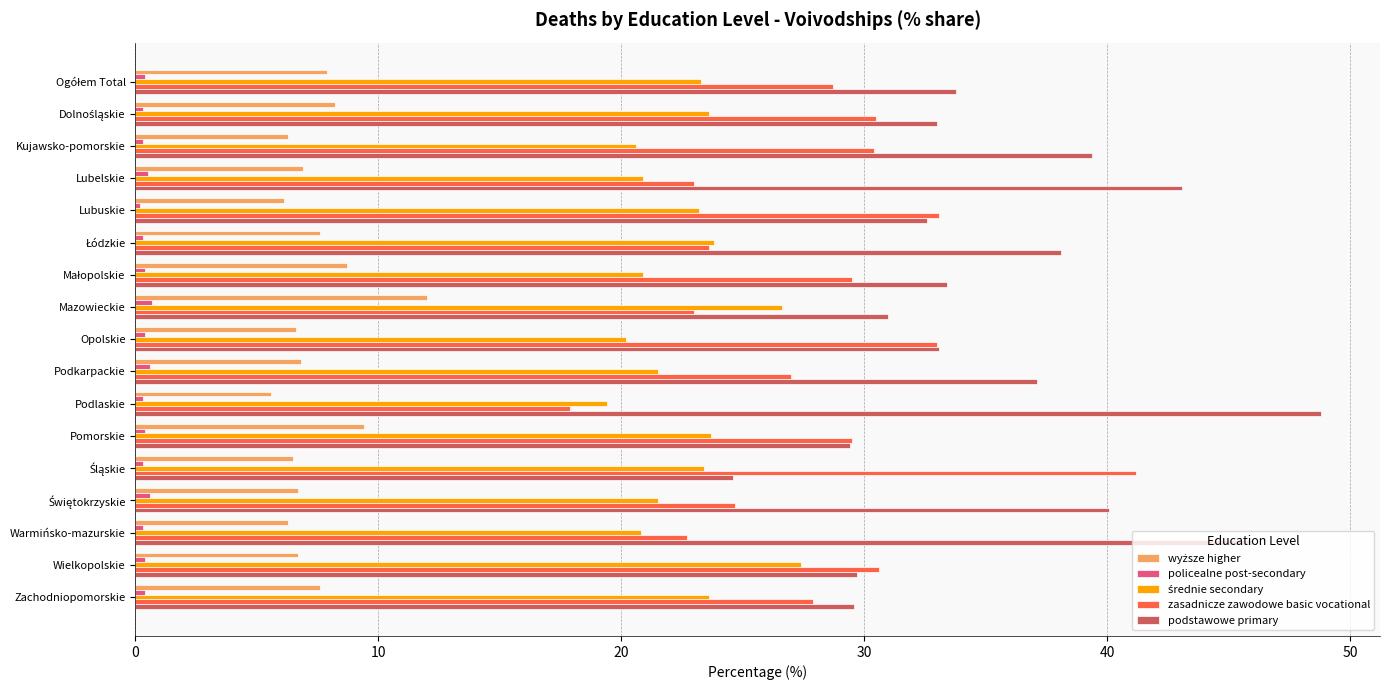

Between Kujawsko-pomorskie and Zachodniopomorskie, which series saw the biggest shift?

podstawowe primary